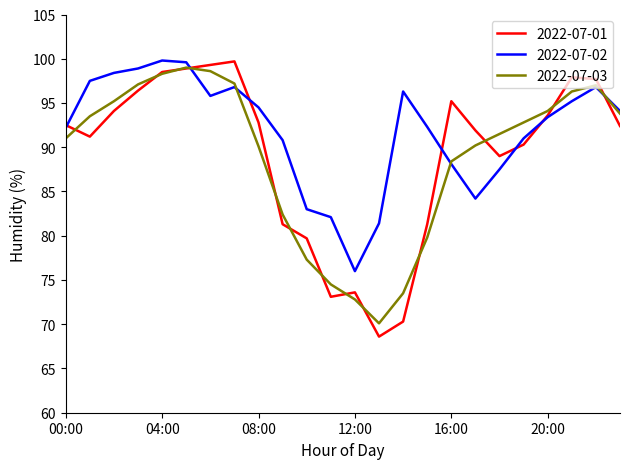

Does the chart display data point markers on the line(s)?

No